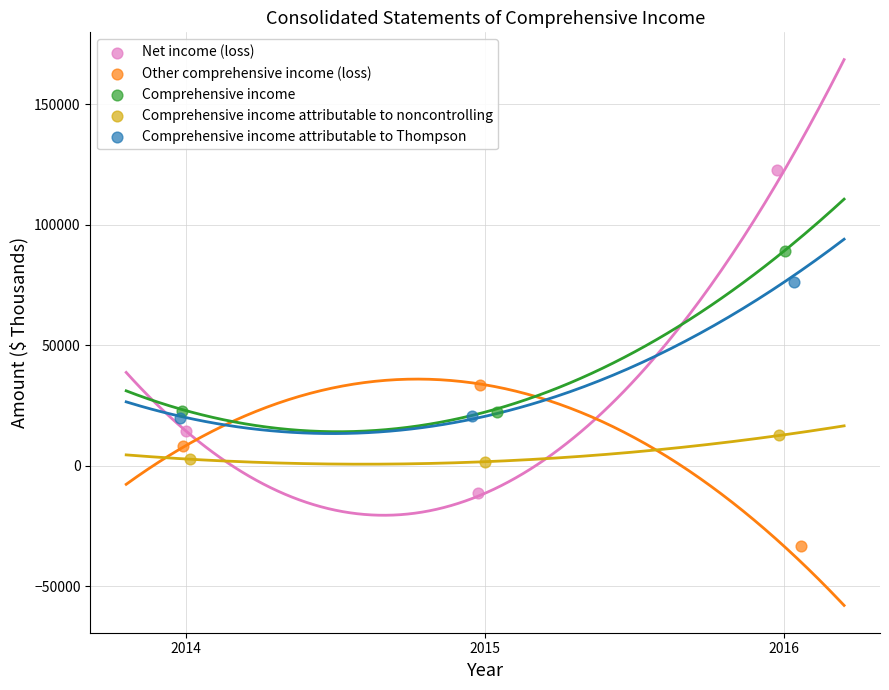

What are all the series names shown in the legend?

Net income (loss), Other comprehensive income (loss), Comprehensive income, Comprehensive income attributable to noncontrolling, Comprehensive income attributable to Thompson